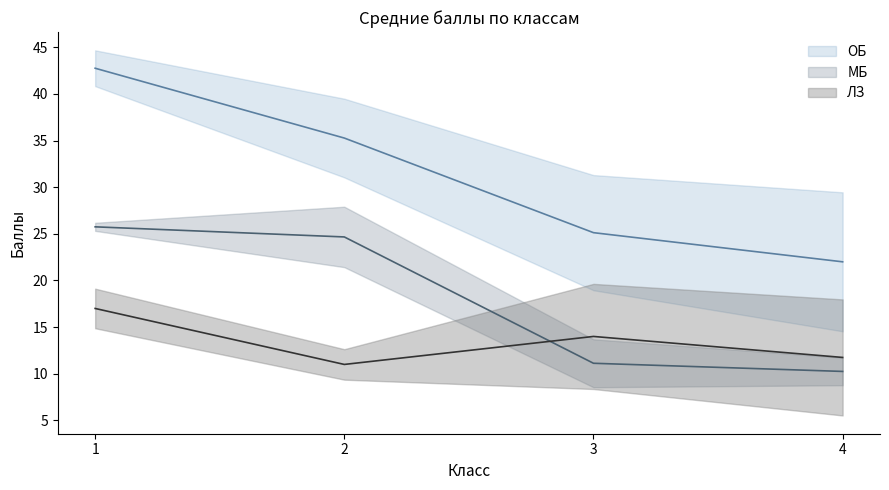

What are all the series names shown in the legend?

ОБ, МБ, ЛЗ